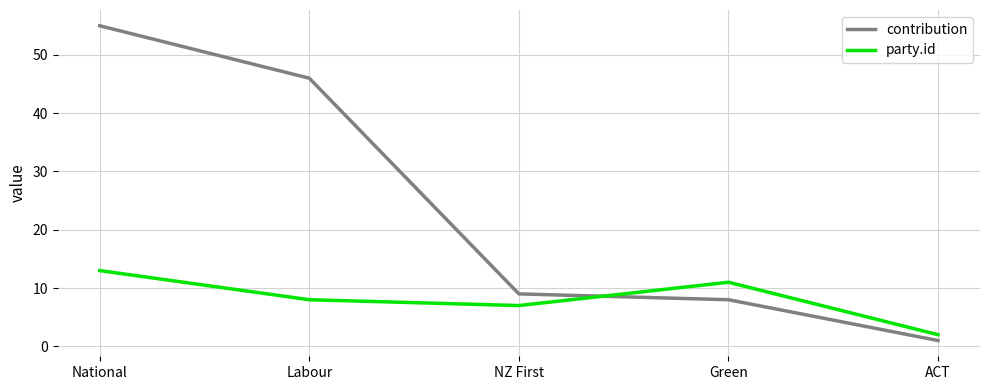

How many series are shown in this chart?

2